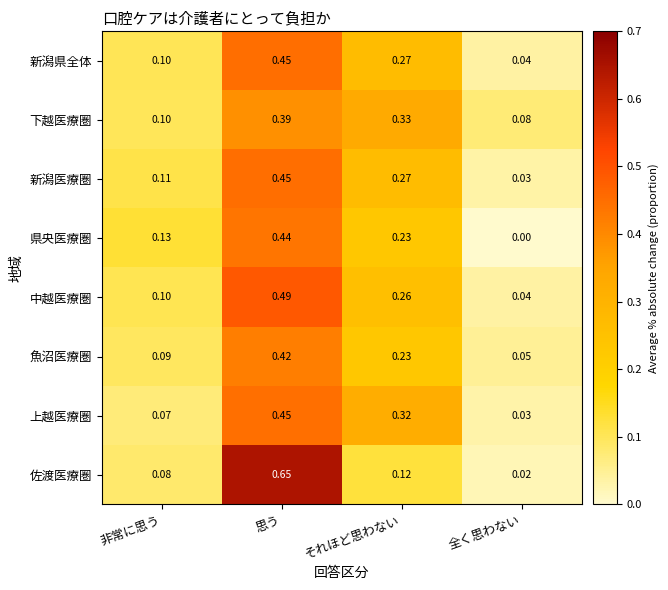

At which label is 新潟医療圏 closest to 0?

全く思わない